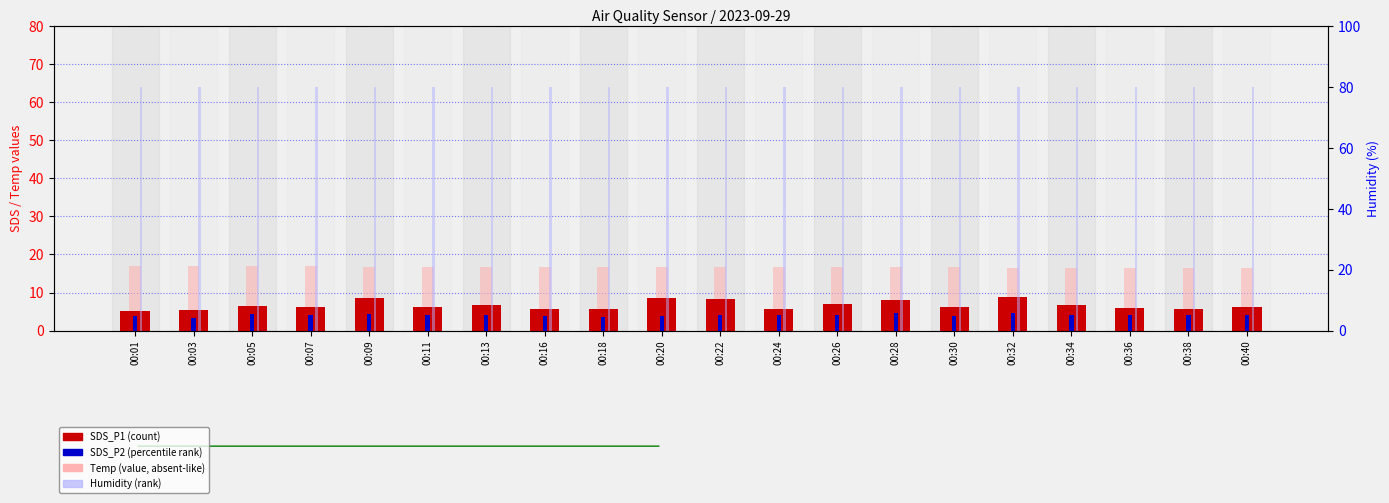

Reading left to right, list all the values displayed in this chart.

SDS_P1: 5.2	5.5	6.5	6.1	8.6	6.1	6.6	5.6	5.7	8.7	8.3	5.7	6.9	8.1	6.1	8.7	6.8	6.0	5.6	6.1
SDS_P2: 3.7	3.4	4.2	4.2	4.5	4.0	4.0	3.9	3.6	3.9	4.0	4.0	4.0	4.7	3.8	4.7	4.1	4.2	4.1	4.0
Temp: 17.0	17.0	16.9	16.9	16.8	16.8	16.7	16.7	16.7	16.7	16.7	16.7	16.7	16.6	16.6	16.5	16.5	16.5	16.5	16.5
Humidity: 79.9	79.9	79.9	79.9	79.9	79.9	79.9	79.9	79.9	79.9	79.9	79.9	79.9	79.9	79.9	79.9	79.9	79.9	79.9	79.9